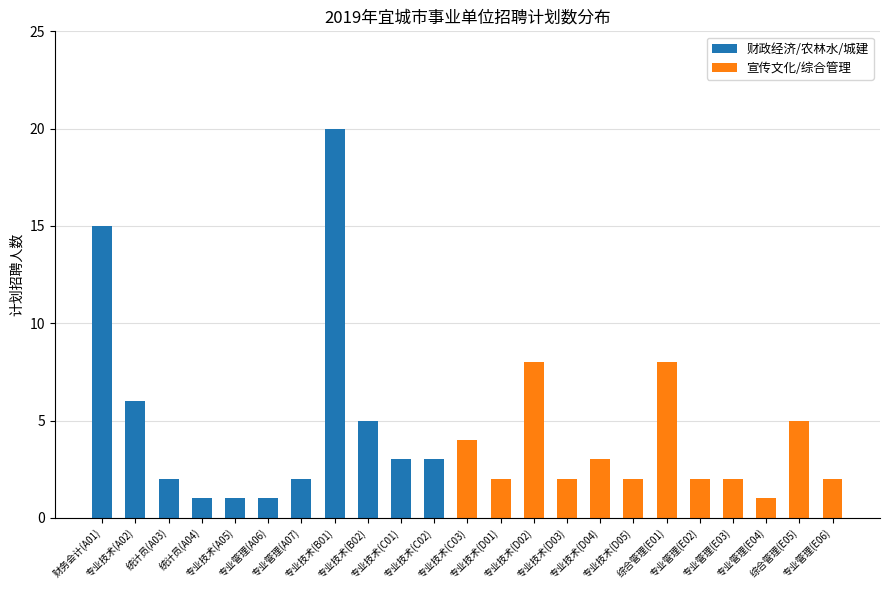

What is the label of the 7th bar from the right?

专业技术(D05)